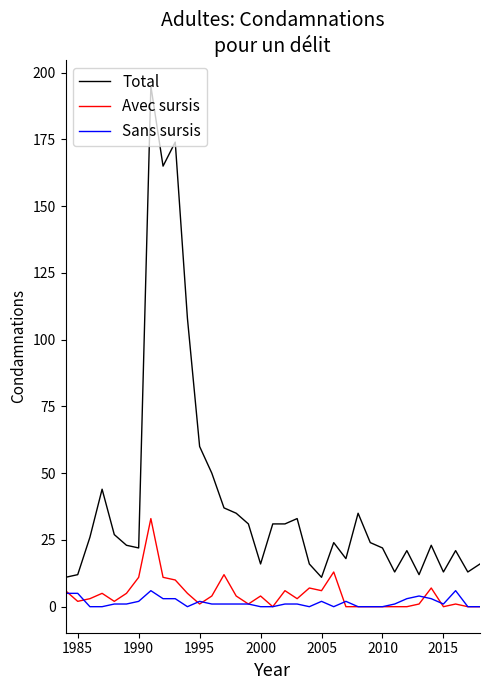

Which series has the largest total across all categories?

Total